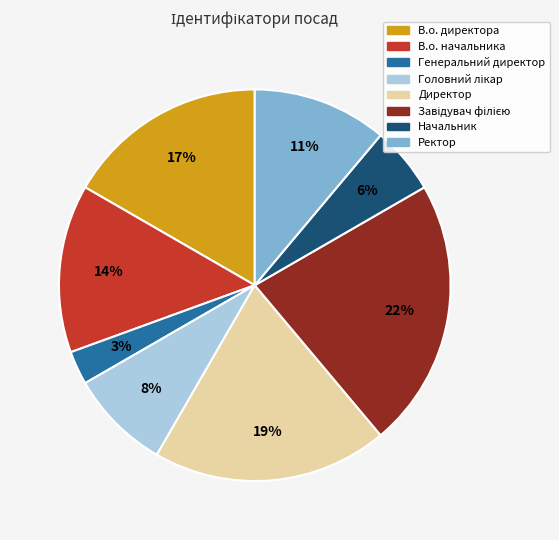

Which category has the smallest portion of the pie?

Генеральний директор